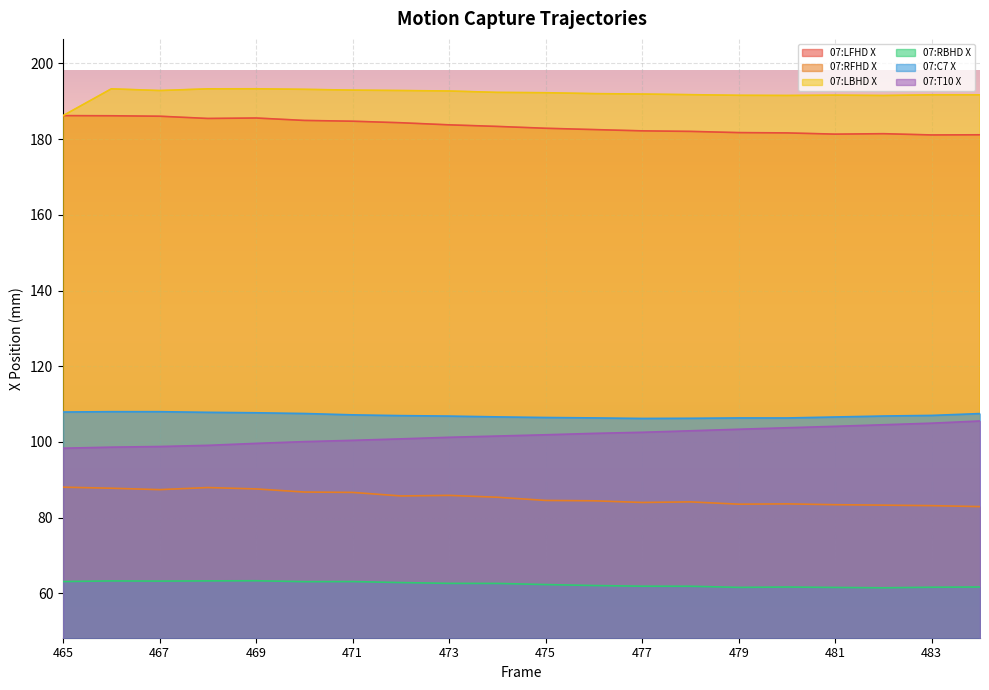

What is the difference between the second highest and minimum values in the 07:T10 X series?

6.6